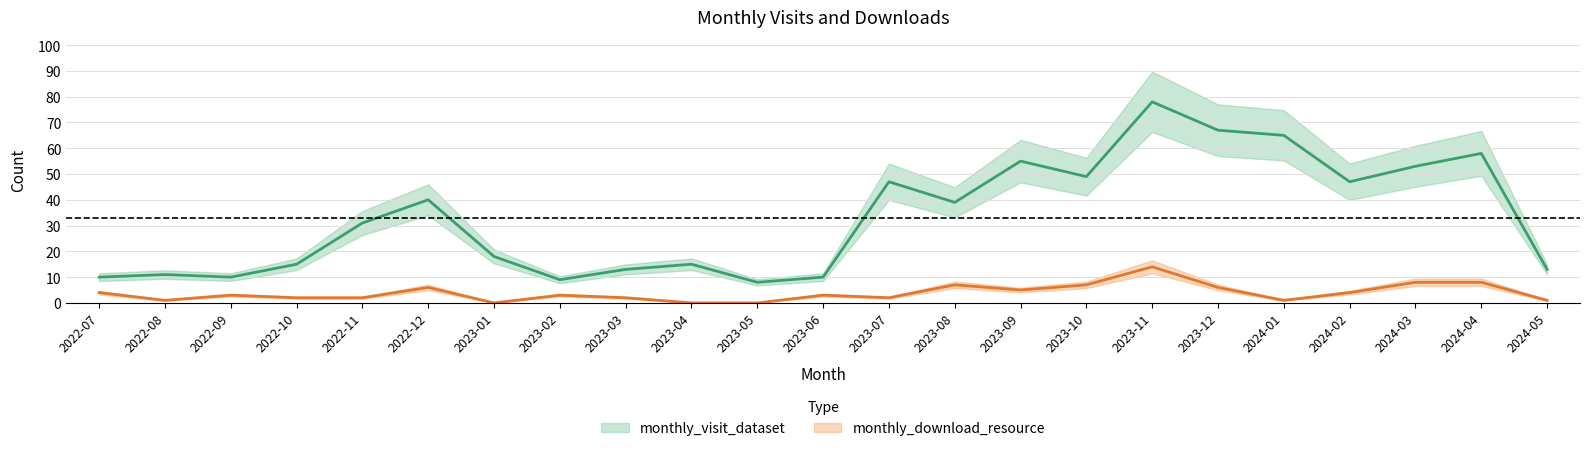

What is the average value of the monthly_download_resource series?

4